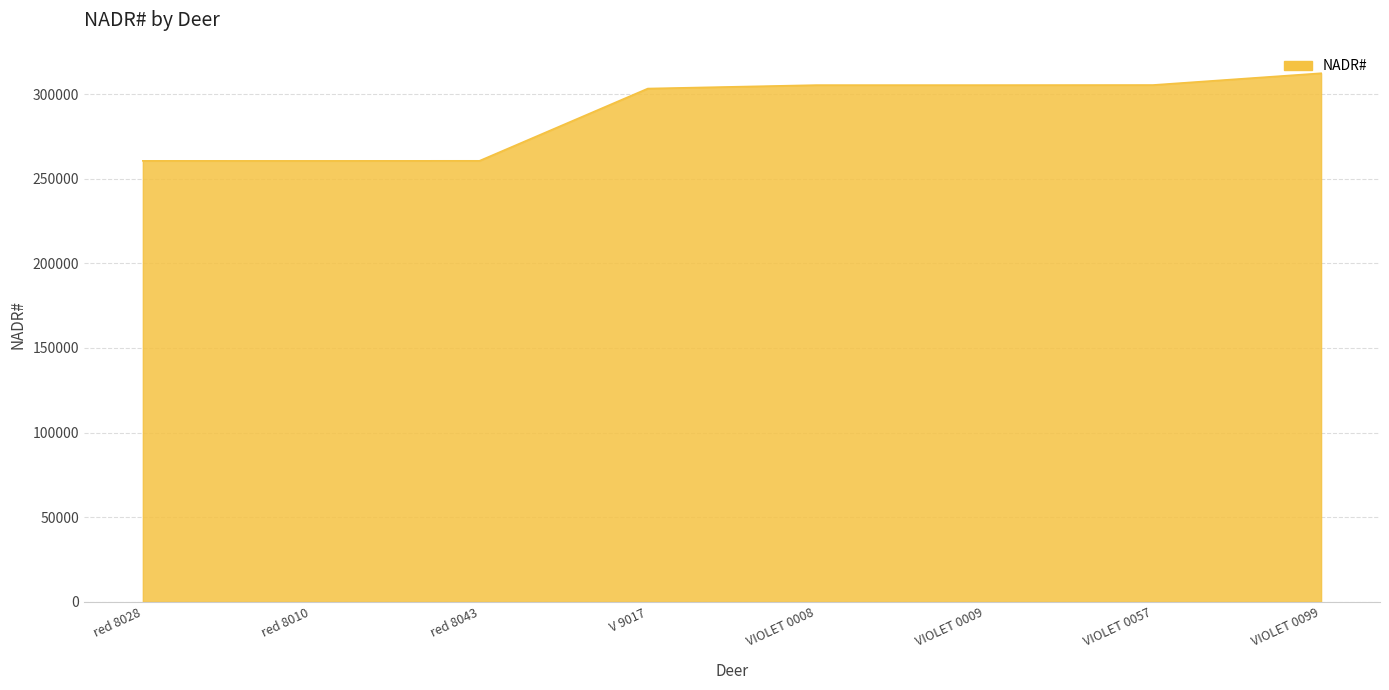

How many lines are shown in the chart?

1